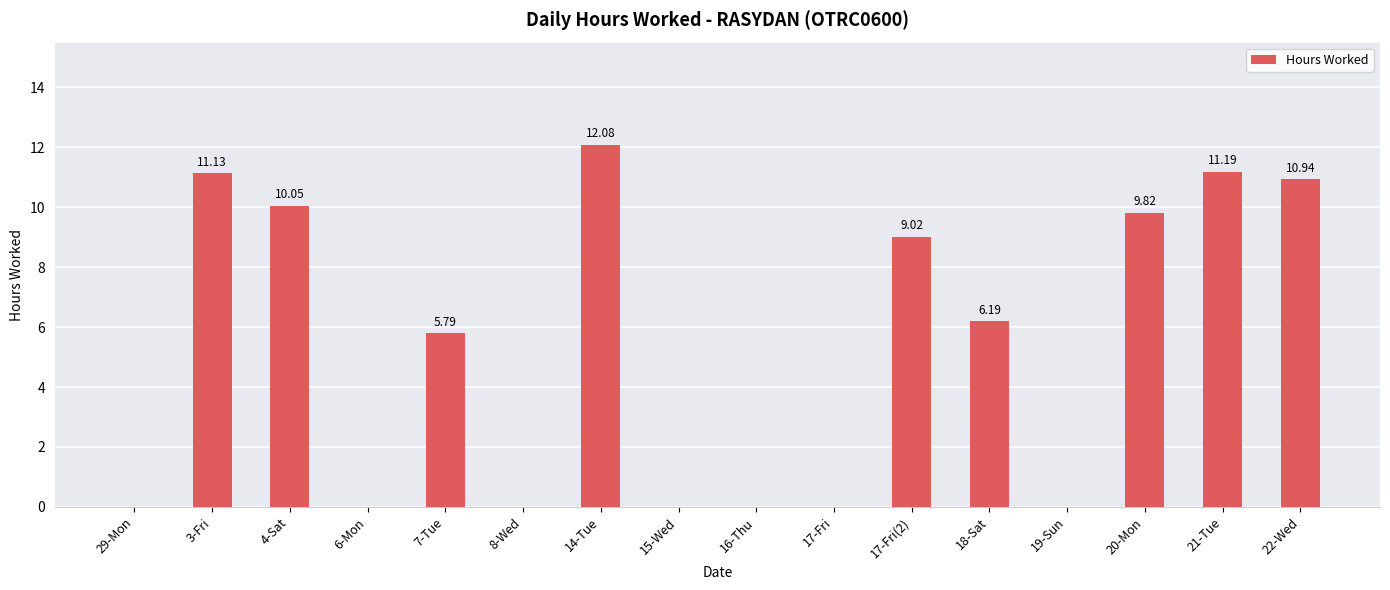

What is the change in value from 7-Tue to 20-Mon?

+4.0